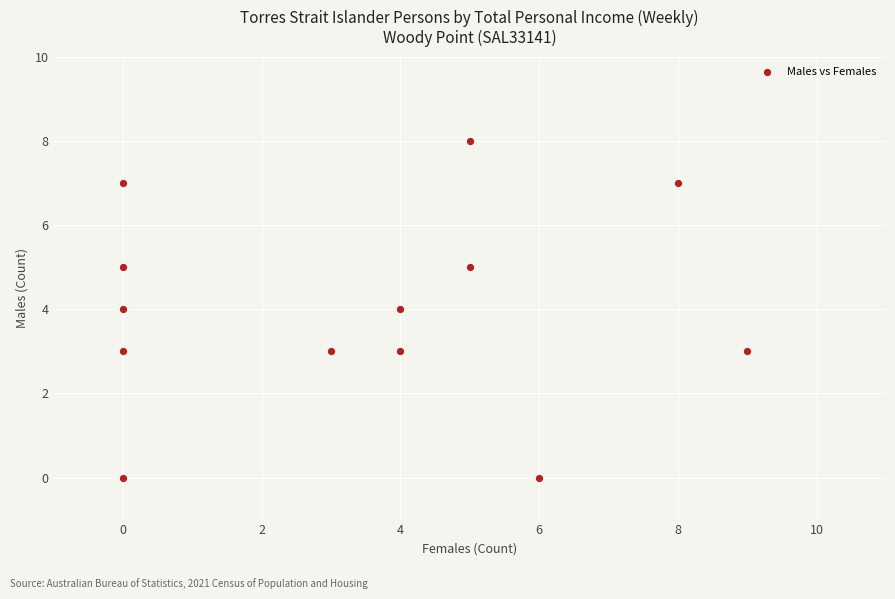

What is the range of X values (max minus min)?

9